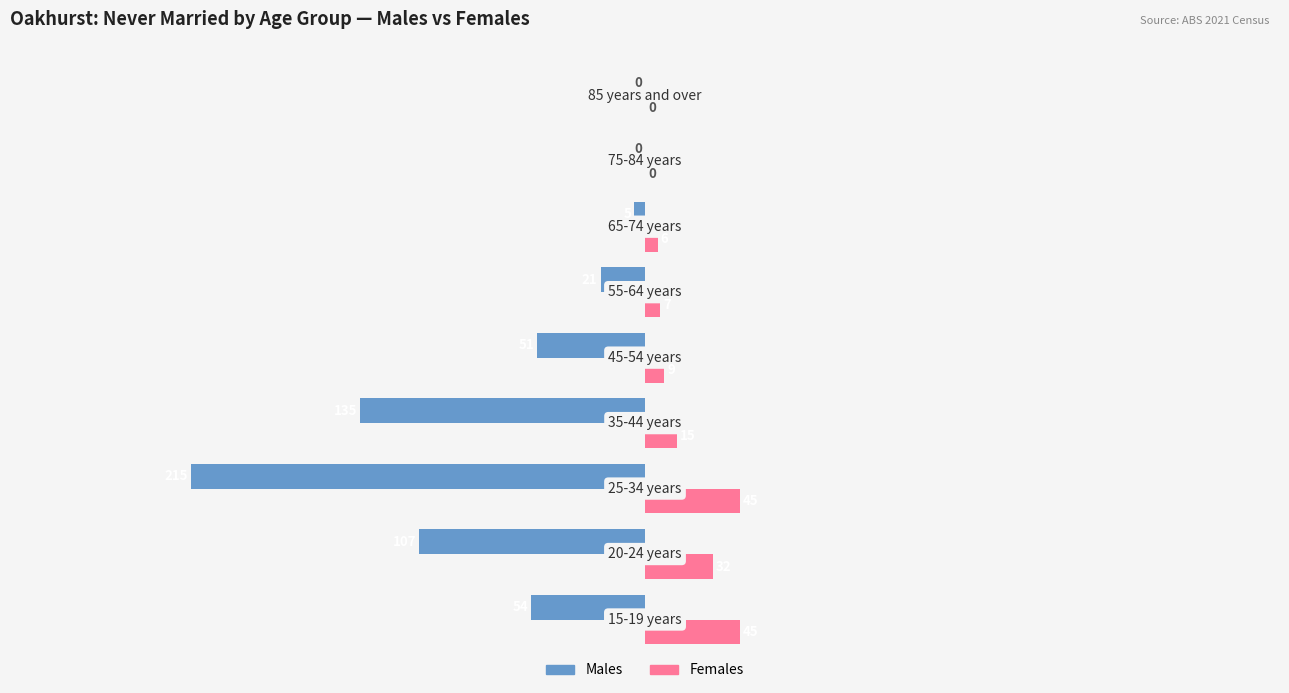

Which series has the largest total across all categories?

Females